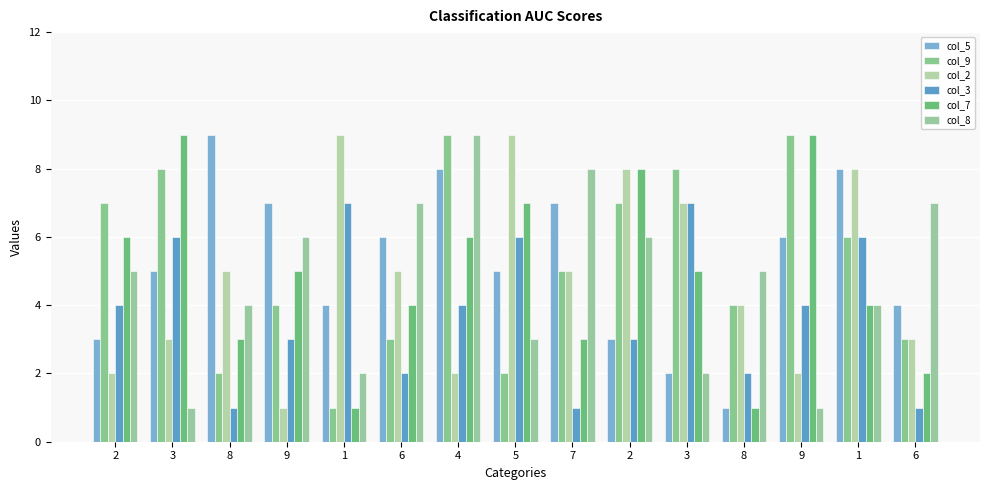

Count the col_8 values in the range 2 to 7.

11